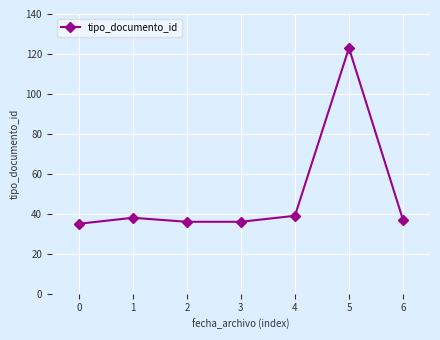

How many distinct data groups are displayed?

1